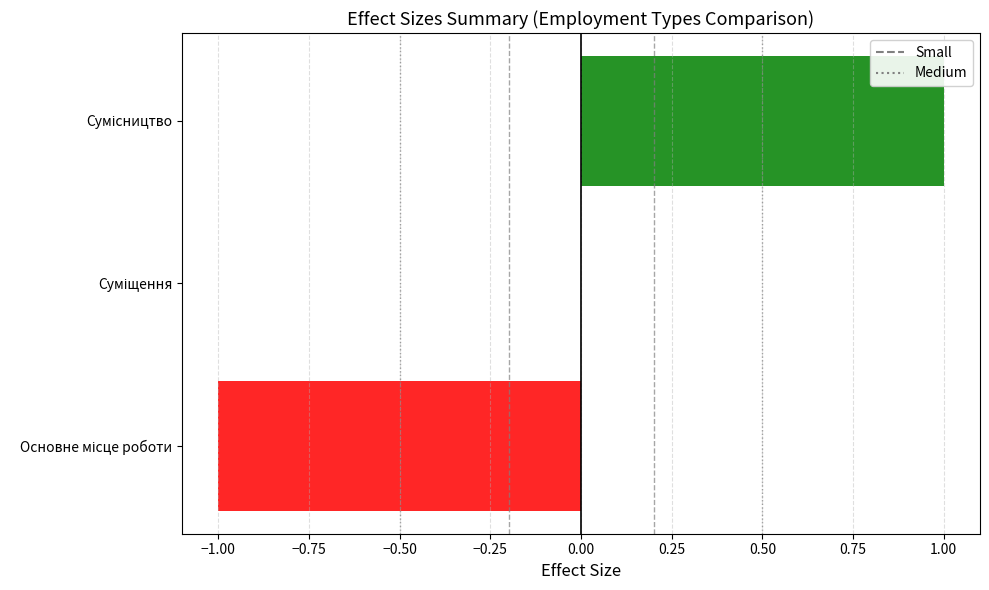

Count the number of categories in the chart.

3